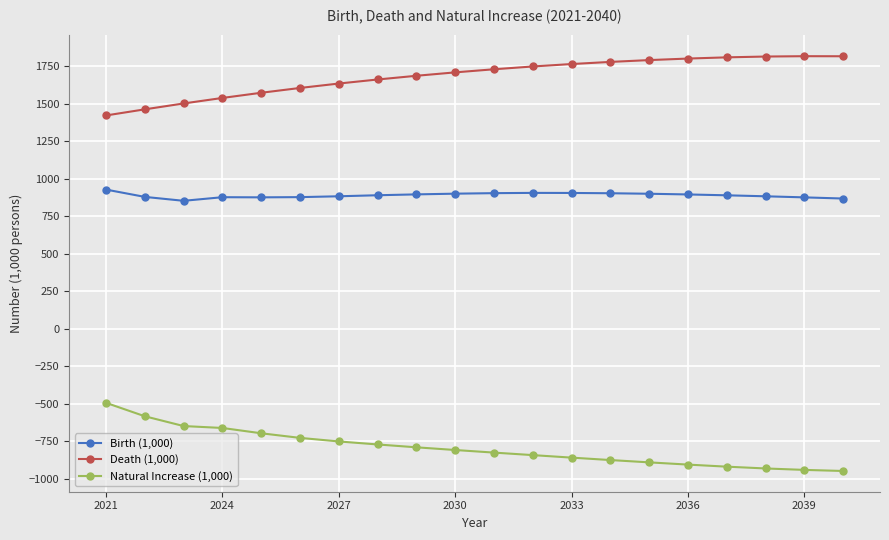

True or false: Death (1,000) has more than 0 points higher than both neighbors.

True